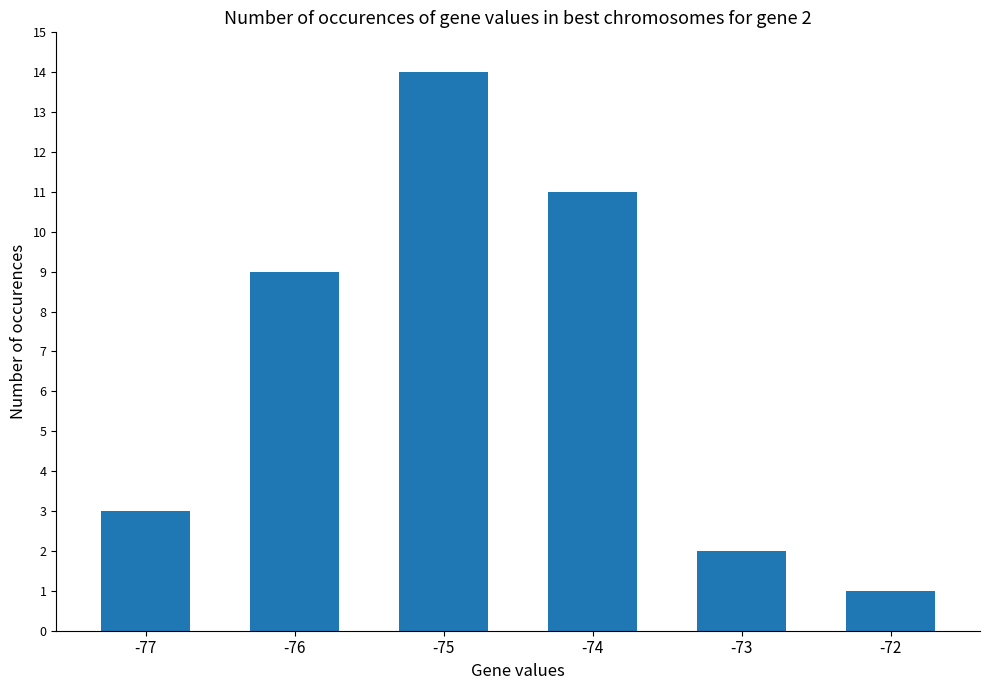

Which has a higher value, -72 or -75?

-75